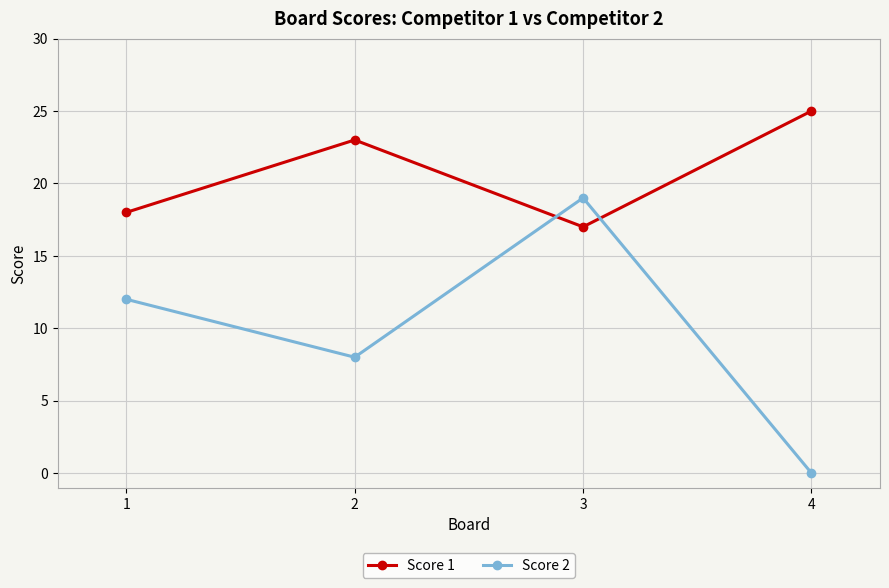

What is the value of the Score 2 point at the 2nd from the left?

8